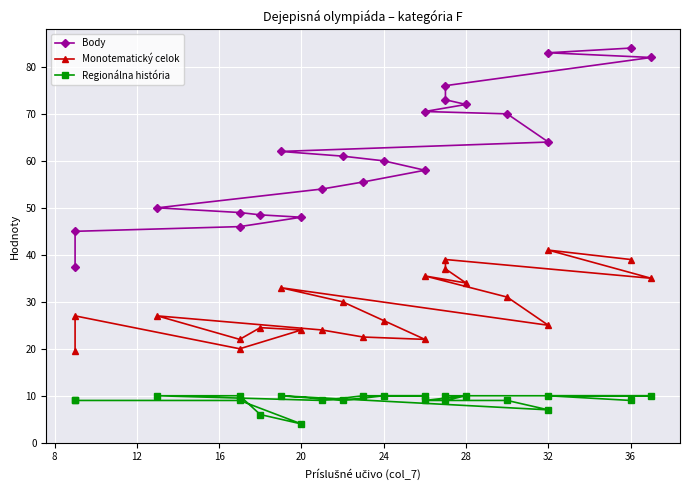

Reading right to left, transcribe all the data shown in this chart.

Body: 37.5	45.0	46.0	48.0	48.5	49.0	50.0	54.0	55.5	58.0	60.0	61.0	62.0	64.0	70.0	70.5	72.0	73.0	76.0	82.0	83.0	84.0
Monotematický celok: 19.5	27.0	20.0	24.0	24.5	22.0	27.0	24.0	22.5	22.0	26.0	30.0	33.0	25.0	31.0	35.5	34.0	37.0	39.0	35.0	41.0	39.0
Regionálna história: 9.0	9.0	9.0	4.0	6.0	10.0	10.0	9.0	10.0	10.0	10.0	9.0	10.0	7.0	9.0	9.0	10.0	9.0	10.0	10.0	10.0	9.0